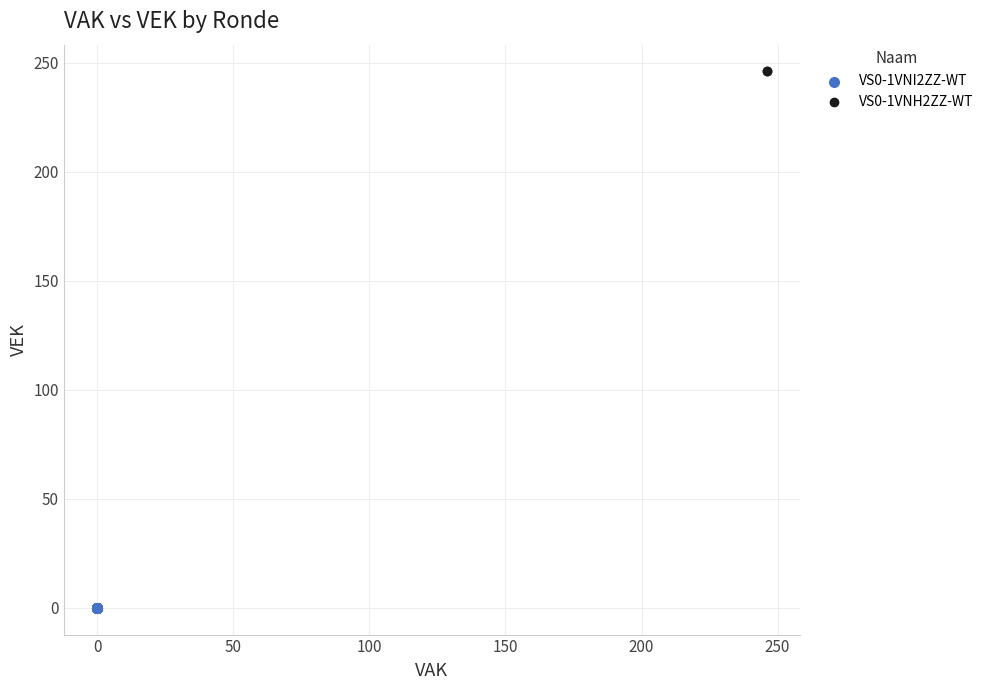

Which series reaches the minimum Y coordinate?

VS0-1VNI2ZZ-WT